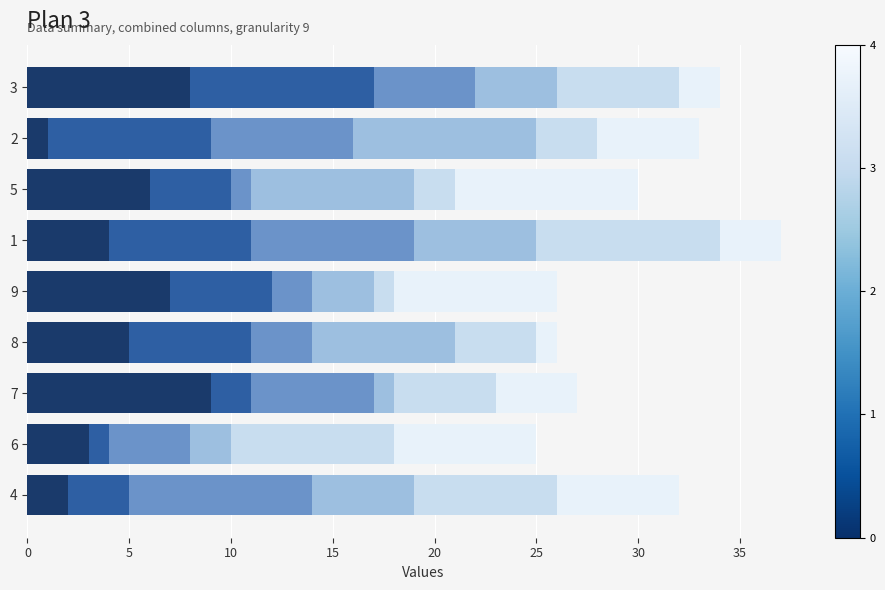

Count the number of data series in this chart.

6